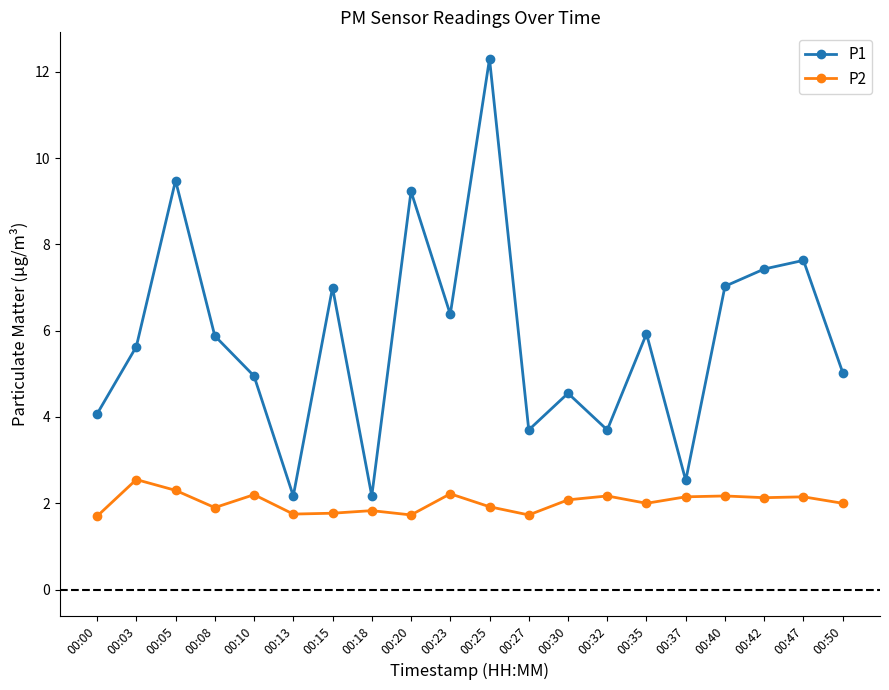

What is the maximum value for P1?

12.3